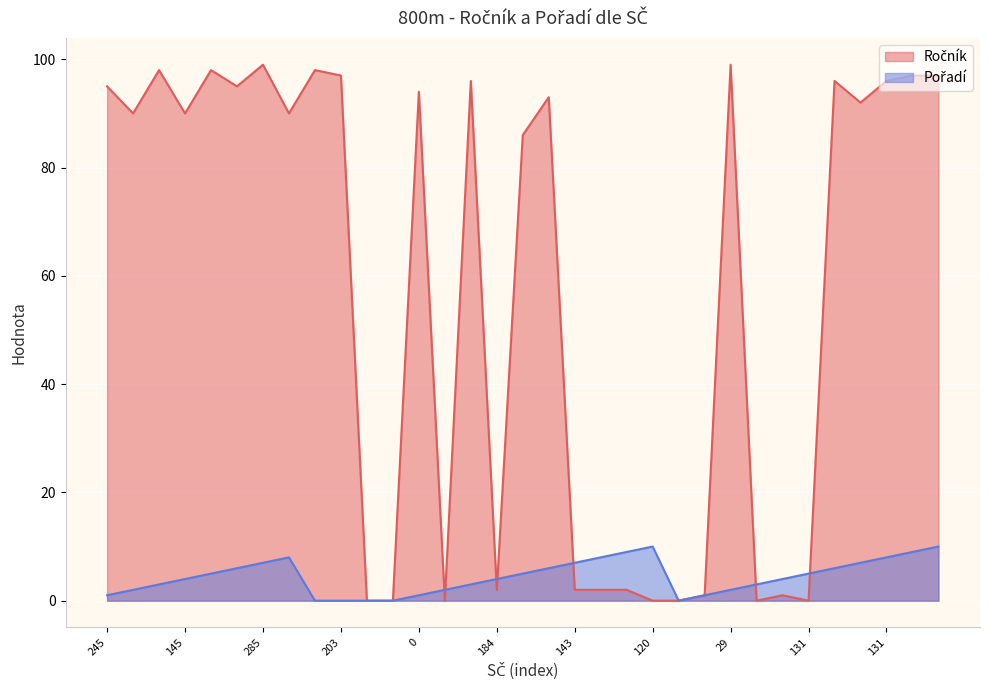

How many lines are shown in the chart?

2